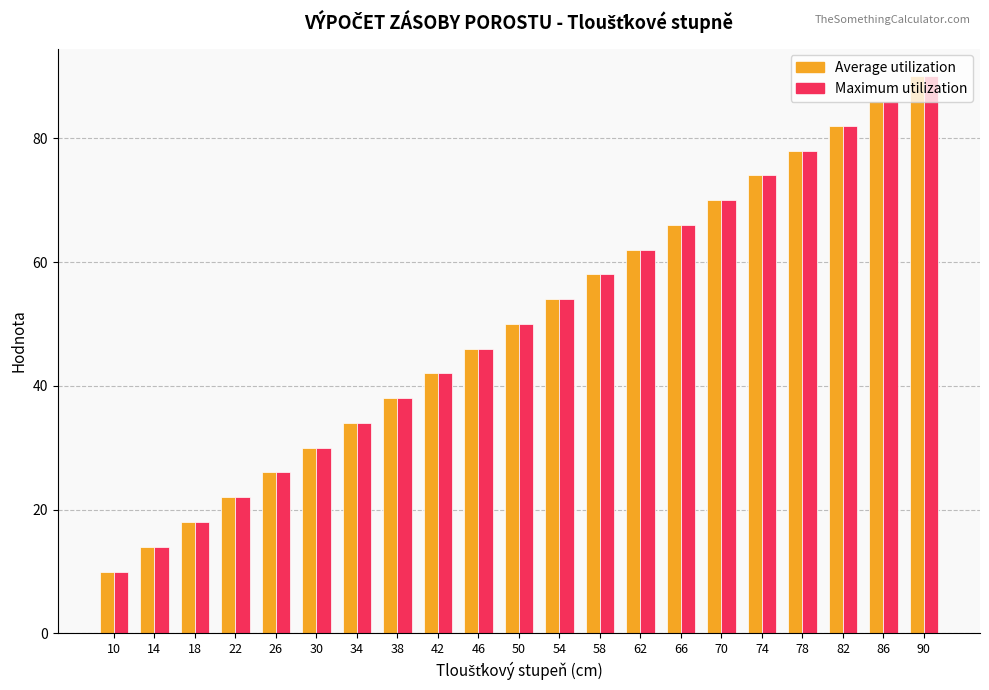

What is the value of the Average utilization bar at the 1st from the left?

10